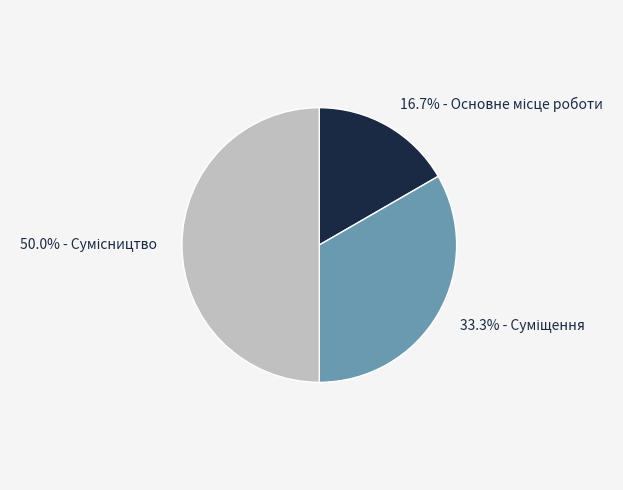

What is the smallest slice in the pie chart?

Основне місце роботи